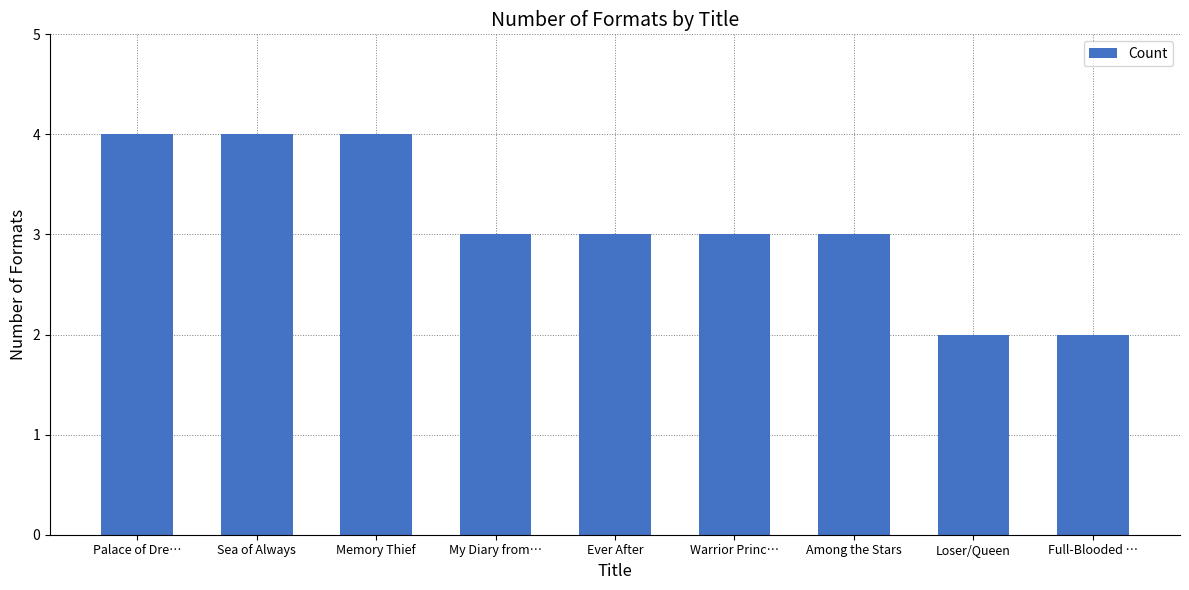

What position from the left is Loser/Queen?

8